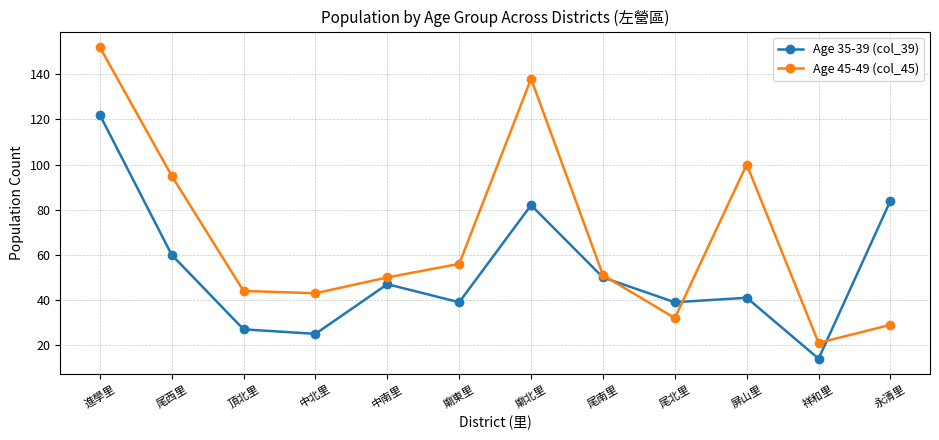

Which category has the highest value in the Age 35-39 (col_39) series?

進學里